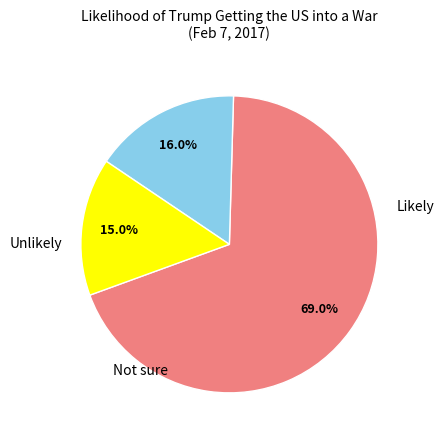

Is there any slice that represents more than half of the pie?

Yes